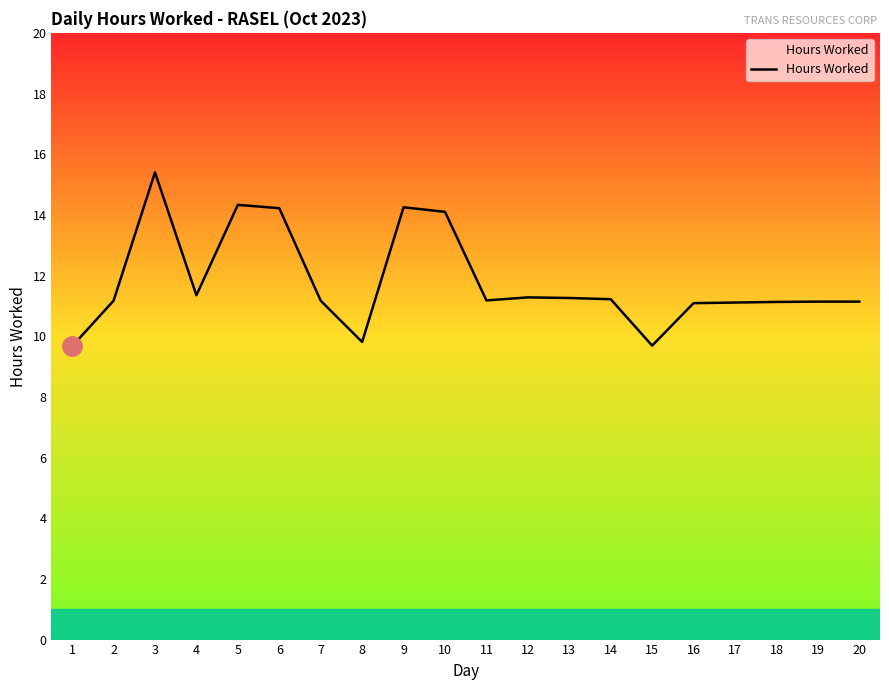

How many categories are shown in the chart?

20